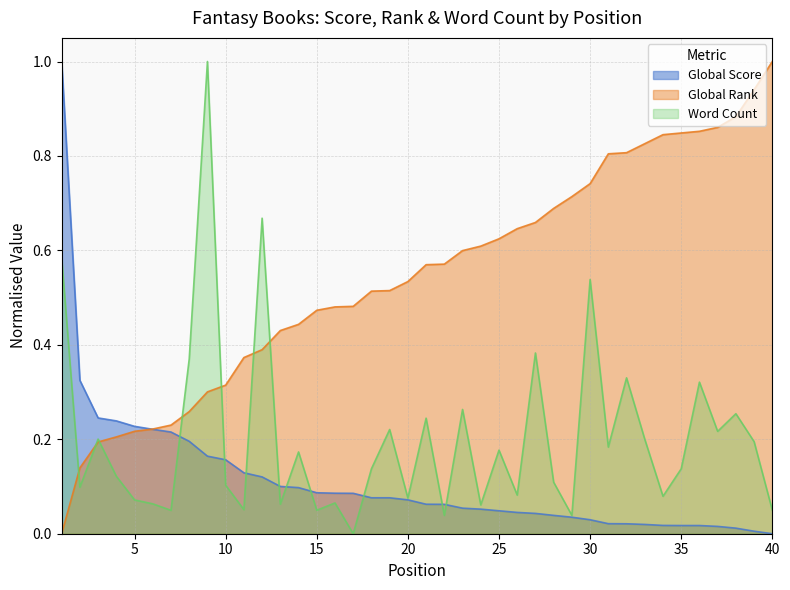

How many data points in Global Rank are above 0?

39